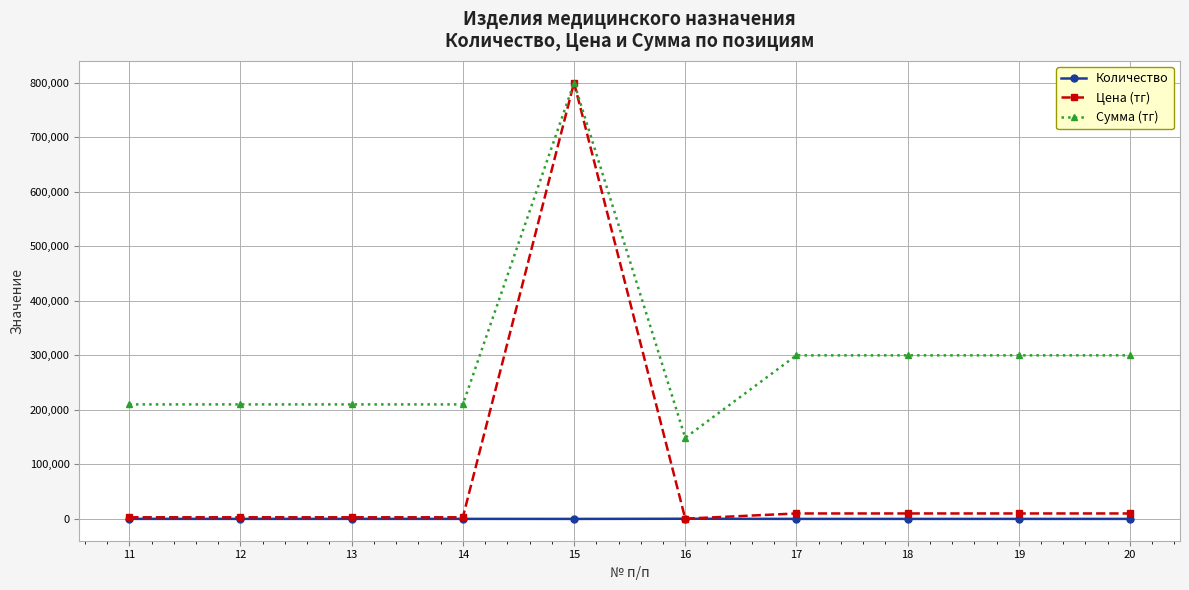

What is the lowest value of the Количество series?

1